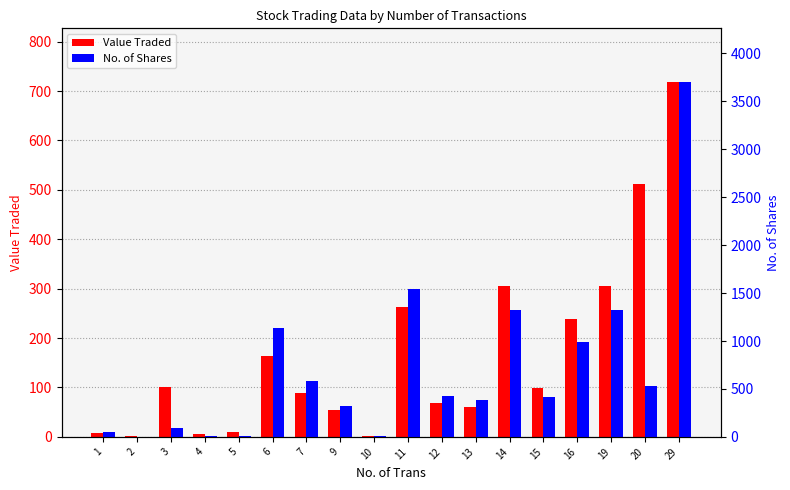

At which category is the sum across all series the highest?

29